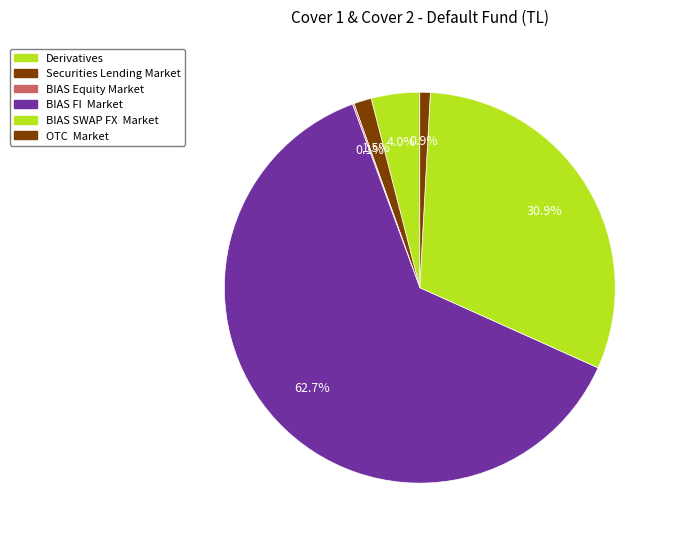

To the nearest percent, what is the difference between the largest and smallest slice percentages?

63%